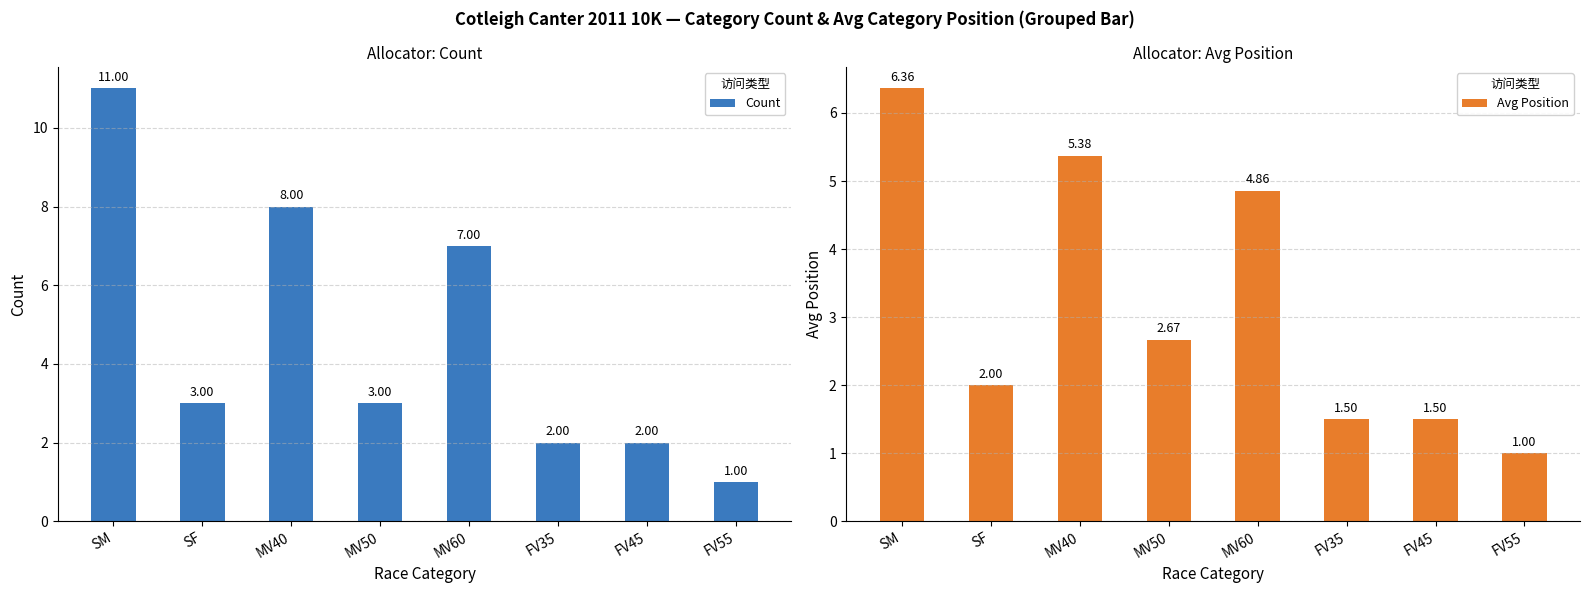

Which series has the largest total across all categories?

Count